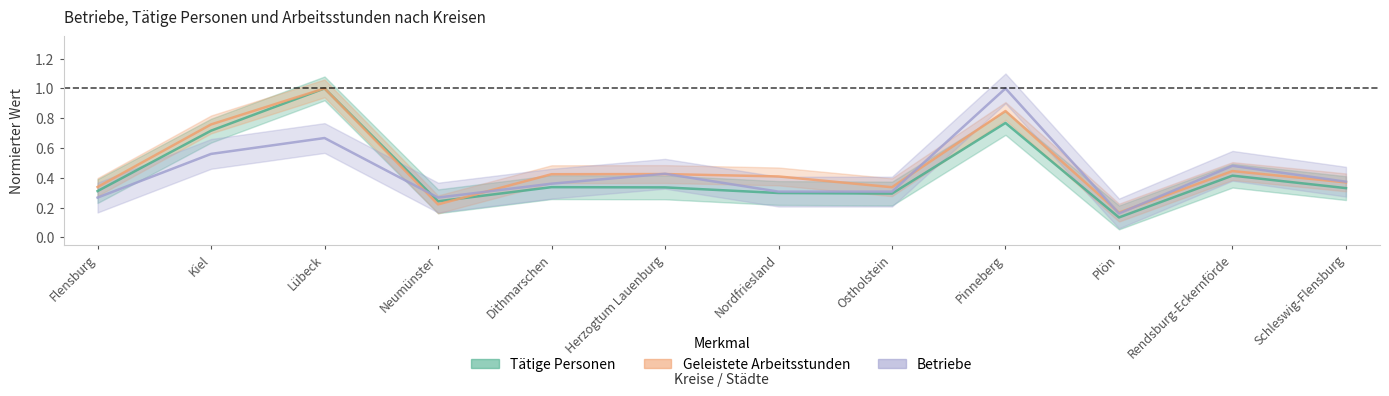

How many interior local valleys does the Geleistete Arbeitsstunden series have?

3